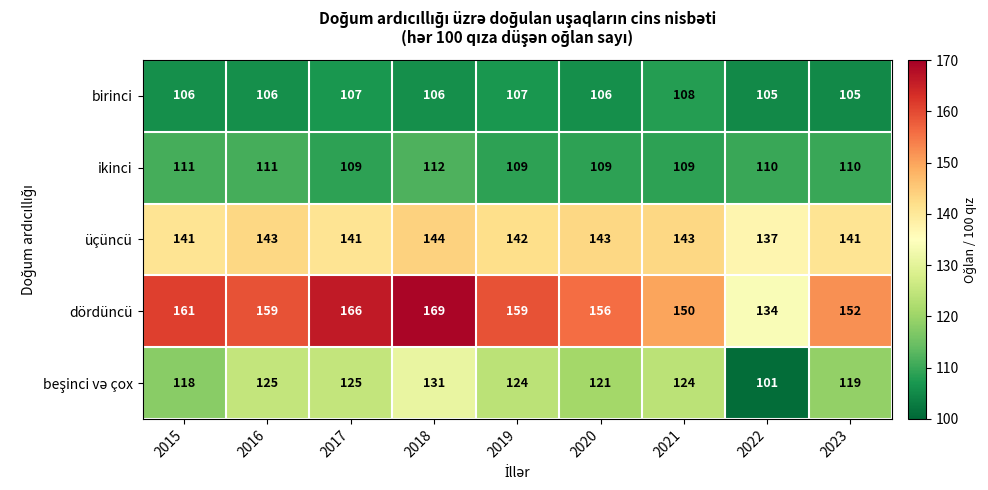

How many distinct data groups are displayed?

5